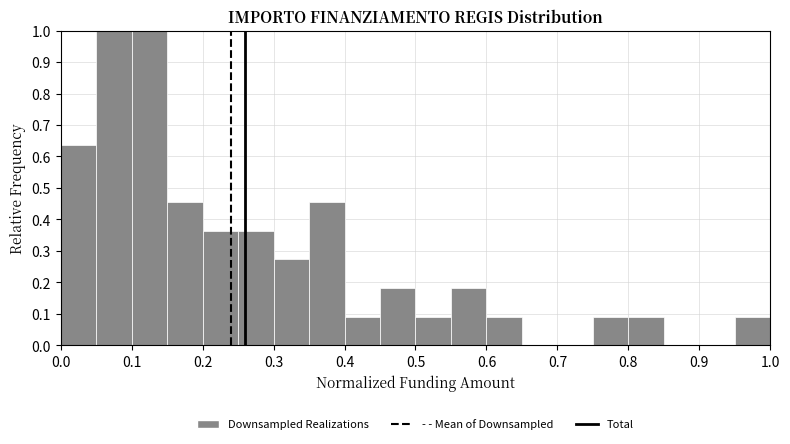

Reading left to right, transcribe this chart: for each bar, give the range it covers on the x-axis and its height. The values are not printed on the chart, so give them approximately, as read against the axis.

0.00 to 0.05: 0.64
0.05 to 0.10: 1.00
0.10 to 0.15: 1.00
0.15 to 0.20: 0.45
0.20 to 0.25: 0.36
0.25 to 0.30: 0.36
0.30 to 0.35: 0.27
0.35 to 0.40: 0.45
0.40 to 0.45: 0.09
0.45 to 0.50: 0.18
0.50 to 0.55: 0.09
0.55 to 0.60: 0.18
0.60 to 0.65: 0.09
0.65 to 0.70: 0
0.70 to 0.75: 0
0.75 to 0.80: 0.09
0.80 to 0.85: 0.09
0.85 to 0.90: 0
0.90 to 0.95: 0
0.95 to 1.00: 0.09